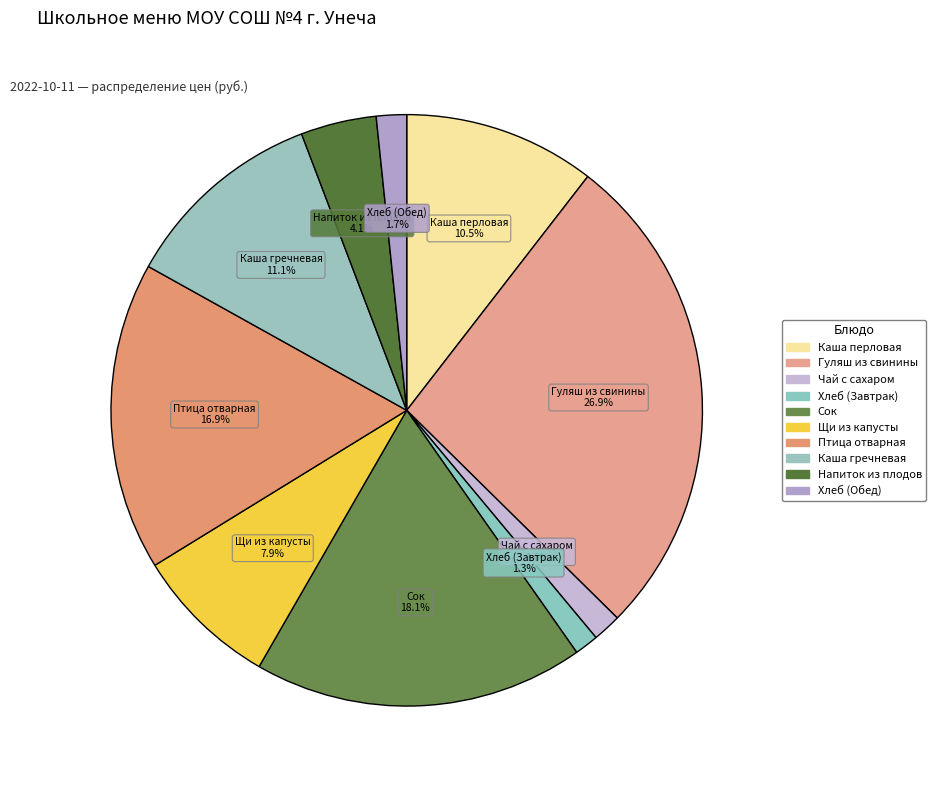

To the nearest percent, what is the average slice percentage?

10%